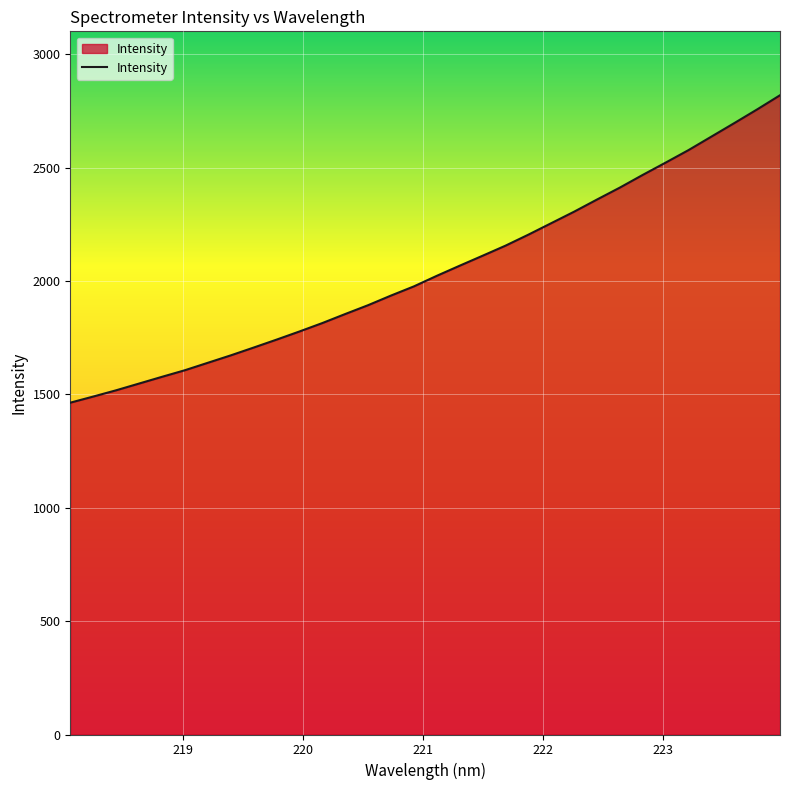

What is the minimum value shown in the chart?

1463.5